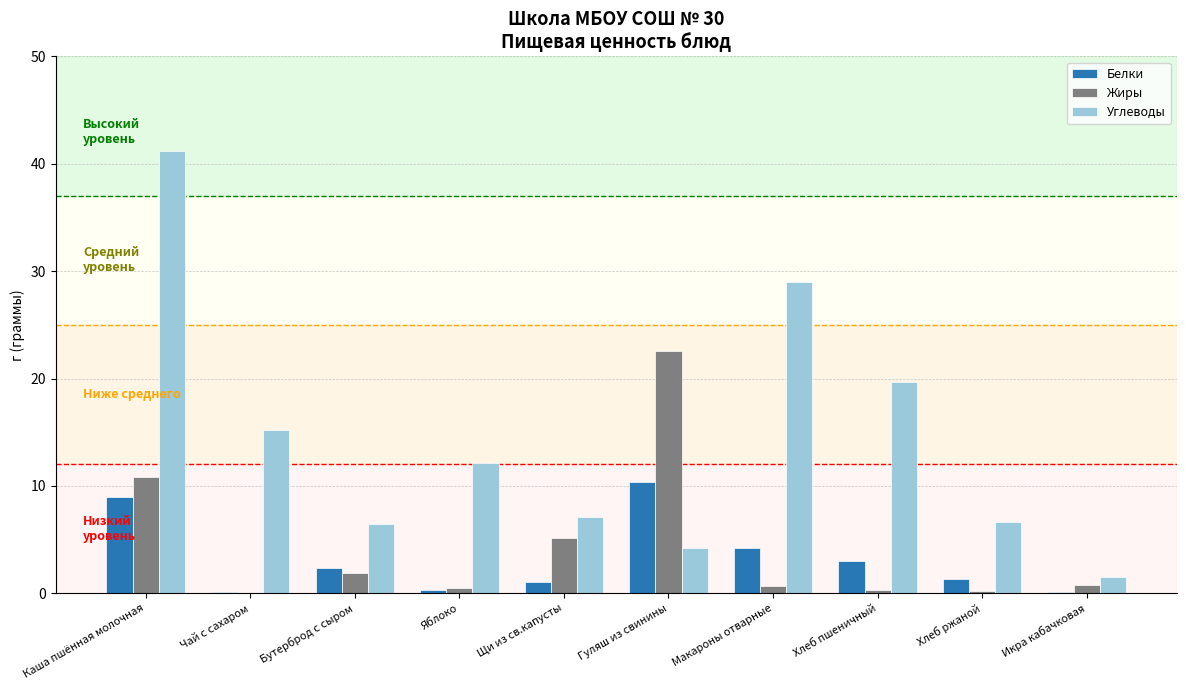

Where is Белки nearest to the value 5?

Макароны отварные